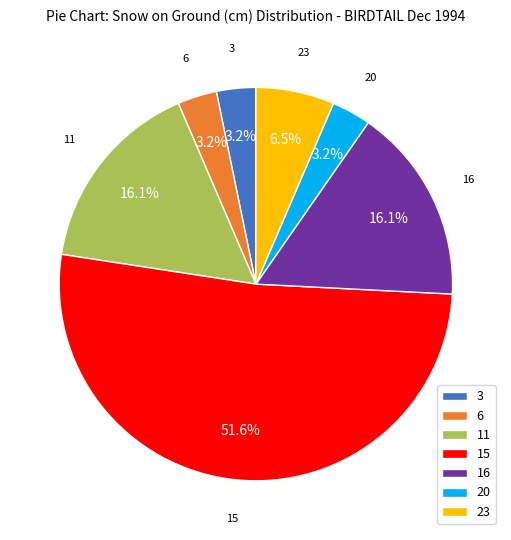

What percentage do 23 and 3 together represent?

9.7%